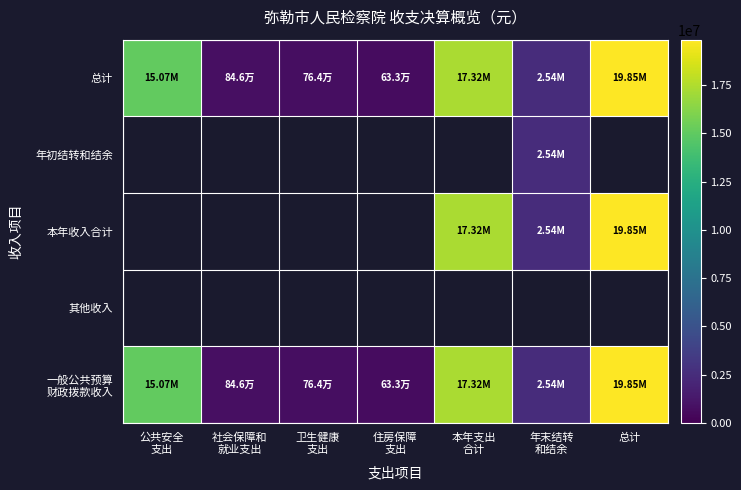

Which category has the highest value across all series?

总计